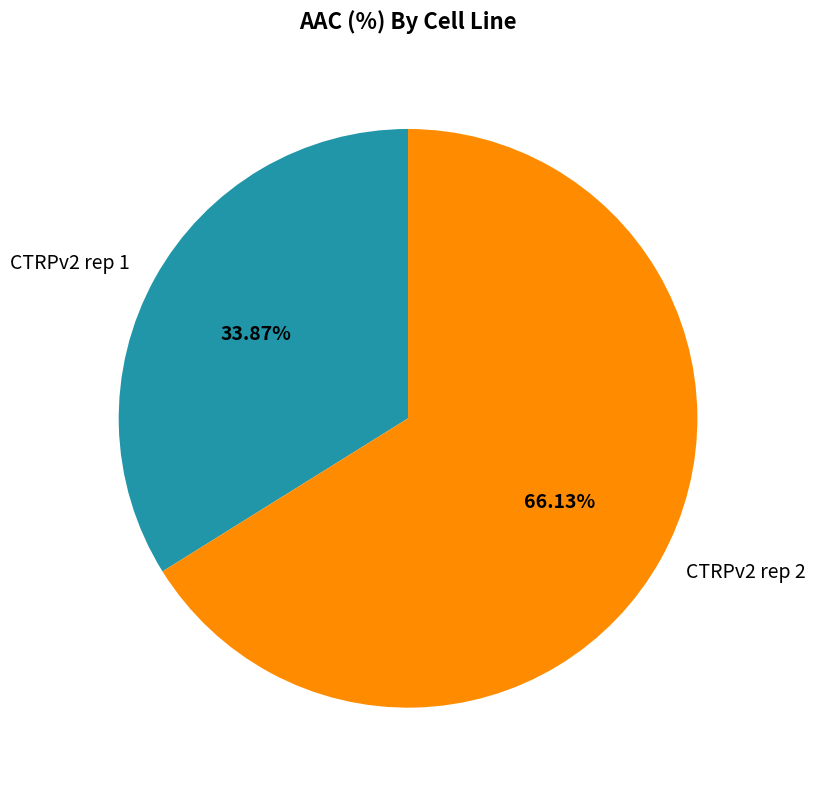

Does CTRPv2 rep 2 account for over 50% of the chart?

Yes